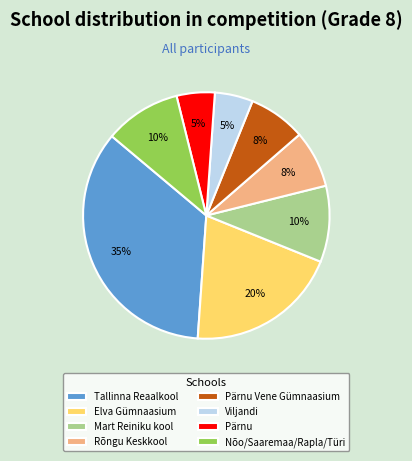

Does any single category account for the majority?

No